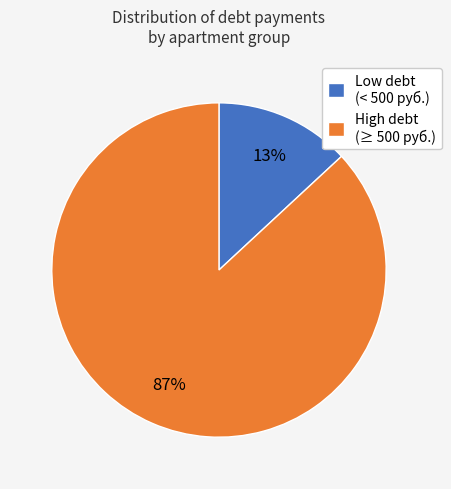

Which slice is the largest?

High debt (≥ 500 руб.)